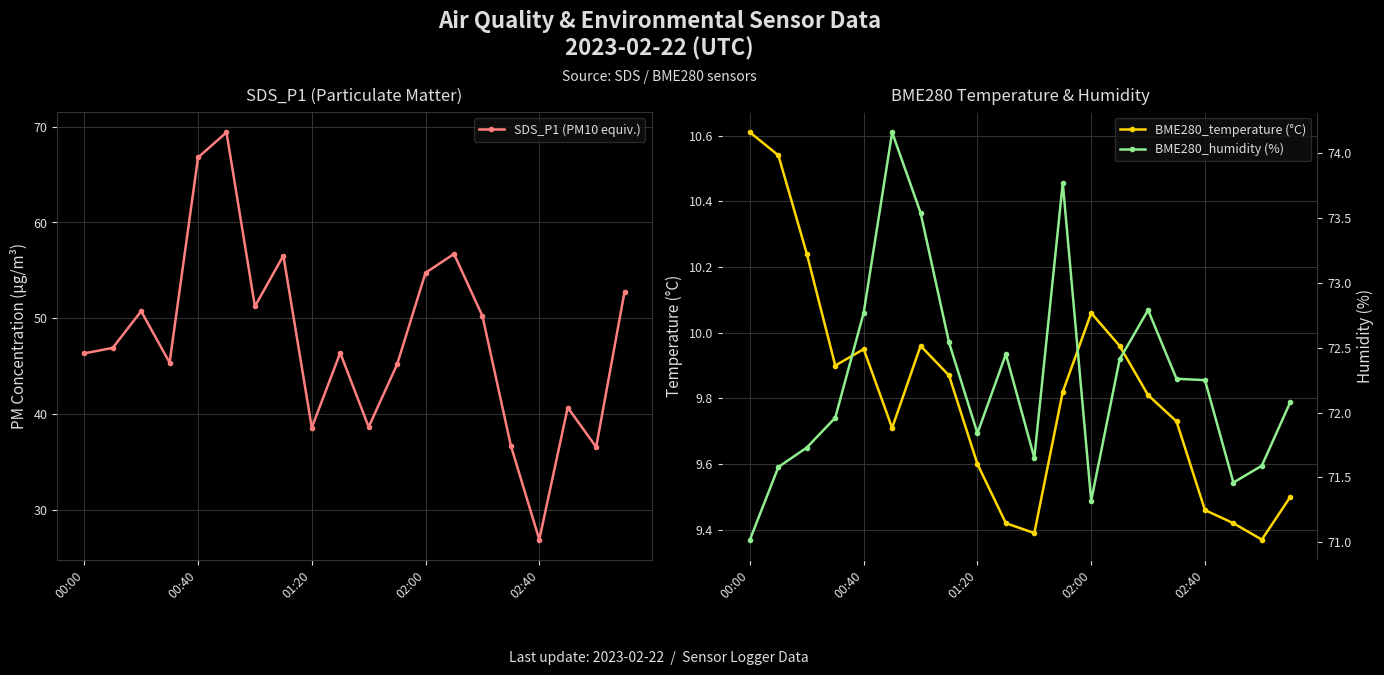

What is the average value of the BME280_humidity (%) series?

72.3